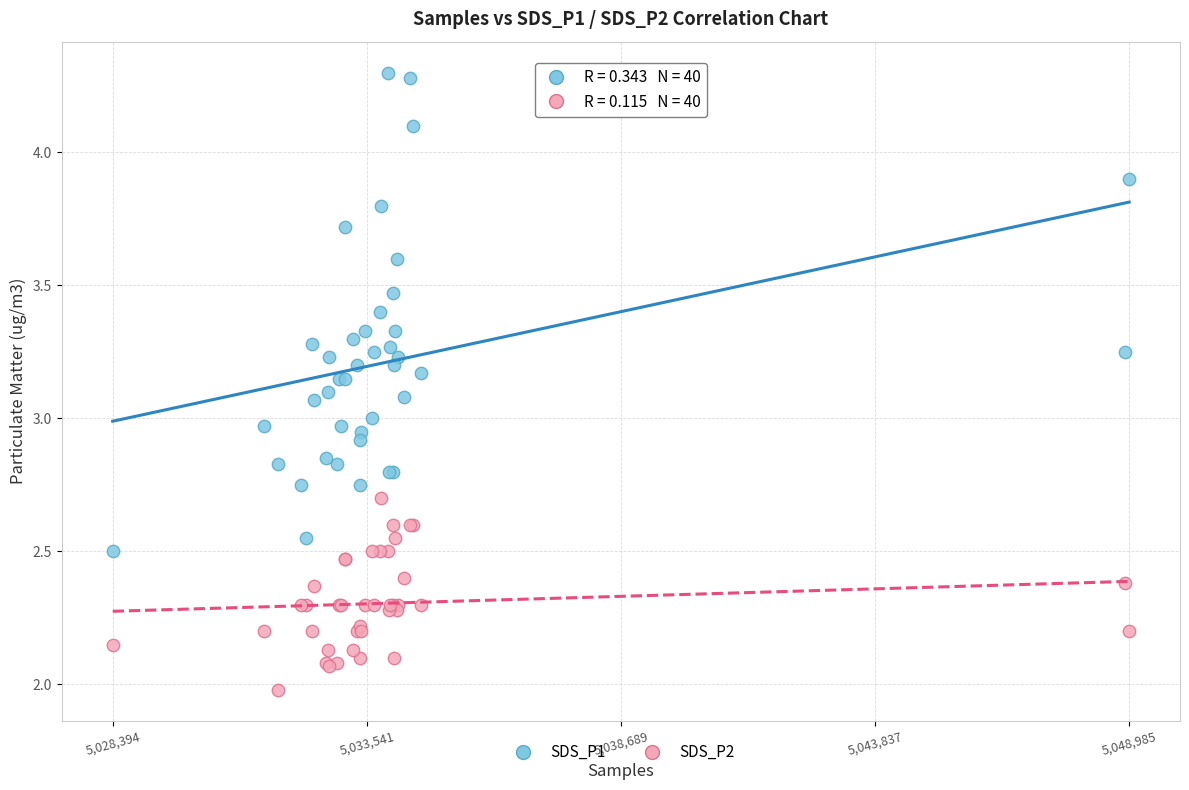

Which series has the largest Y range (max minus min)?

SDS_P1